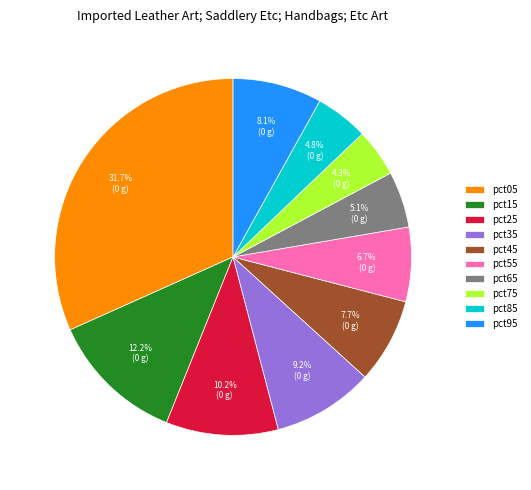

Between pct95 and pct25, which is larger?

pct25